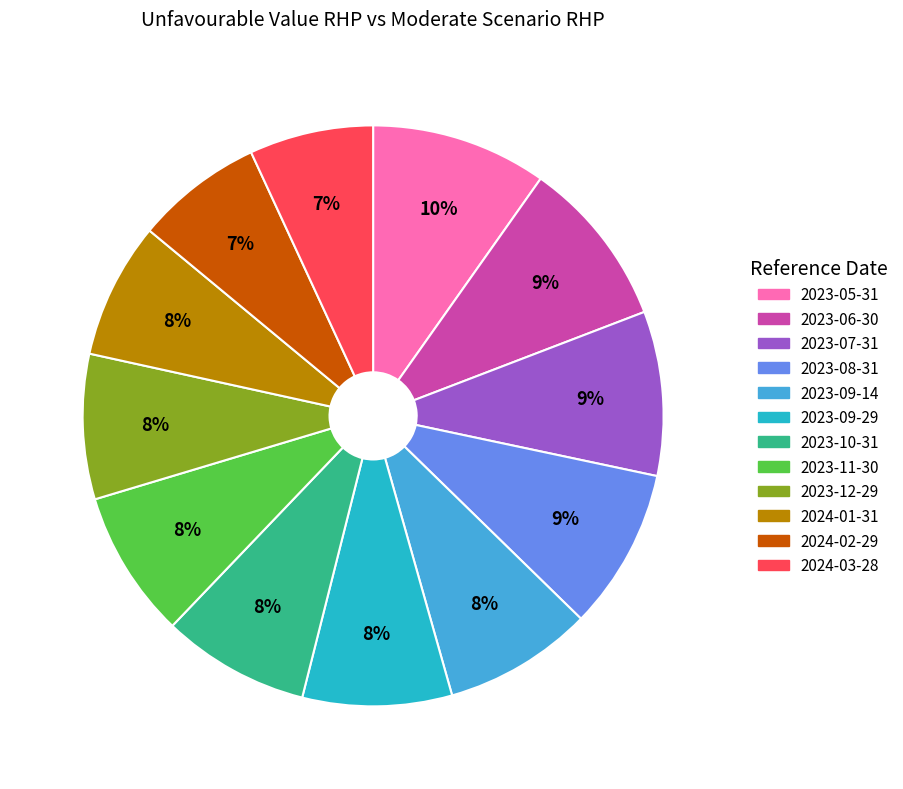

Is there any slice that represents more than half of the pie?

No